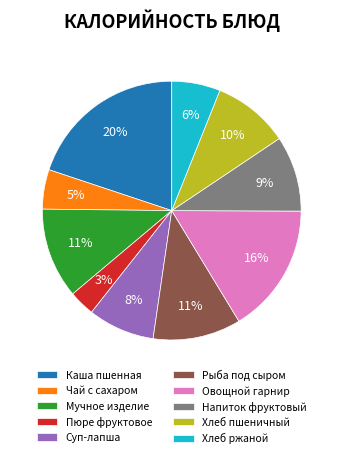

Does Овощной гарнир represent more than half of the total?

No